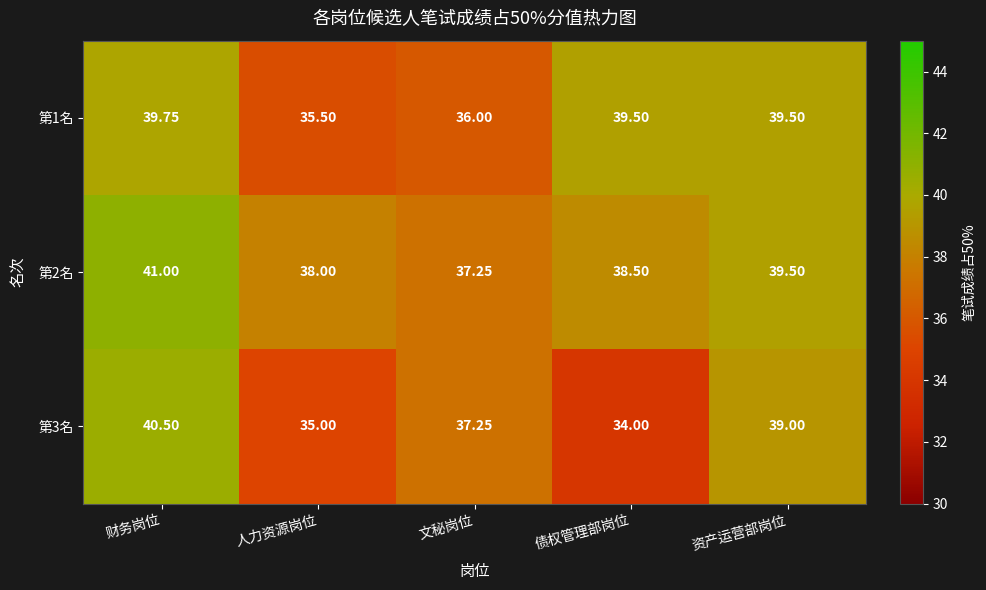

At which category is the sum across all series the highest?

财务岗位